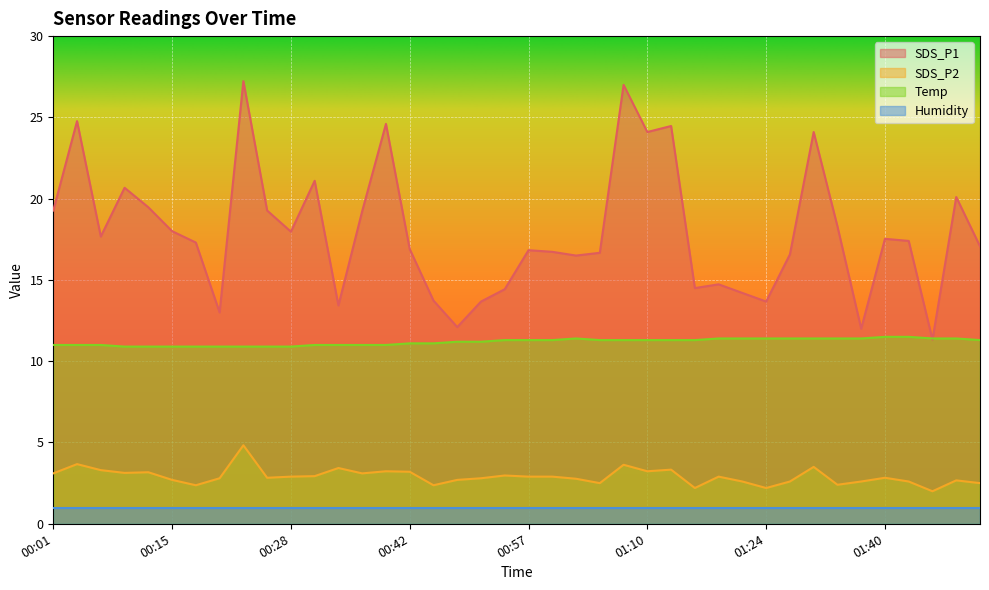

True or false: SDS_P1 and SDS_P2 intersect in this chart.

False